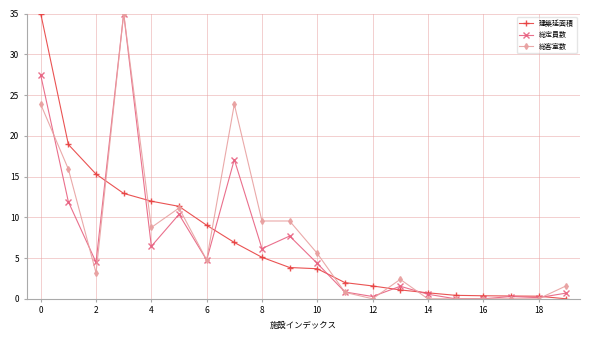

What is the maximum value shown in the chart?

35.0